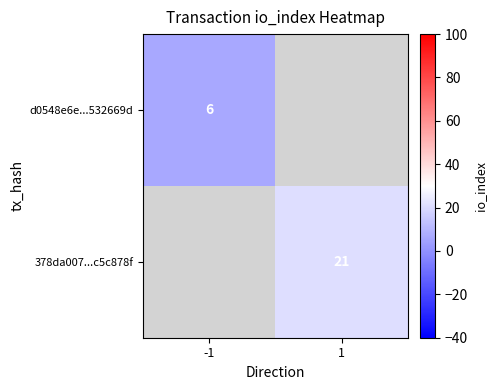

True or false: d0548e6e...532669d has a value of 6 at -1.

True